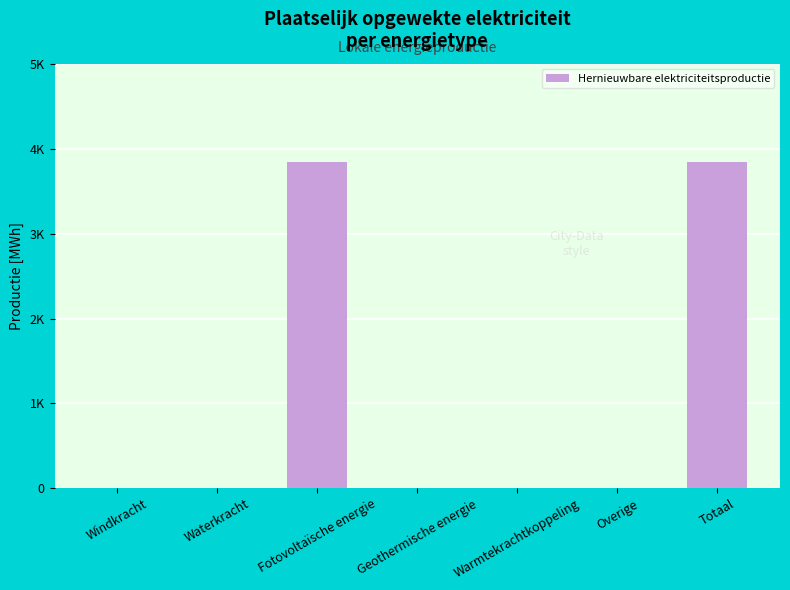

How many categories are shown in the chart?

7